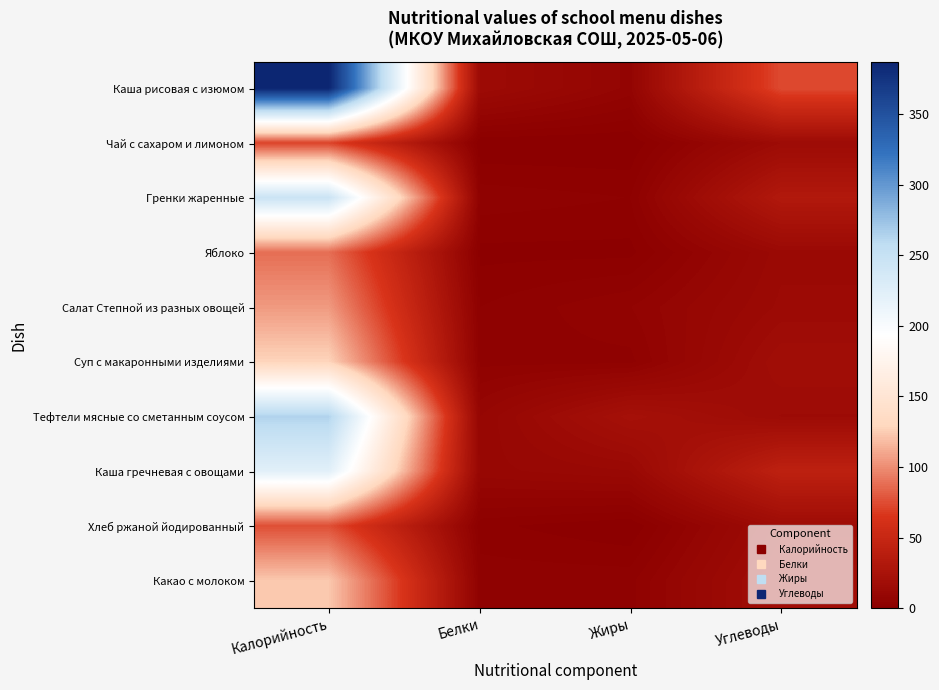

What is the total value across all series at Жиры?

59